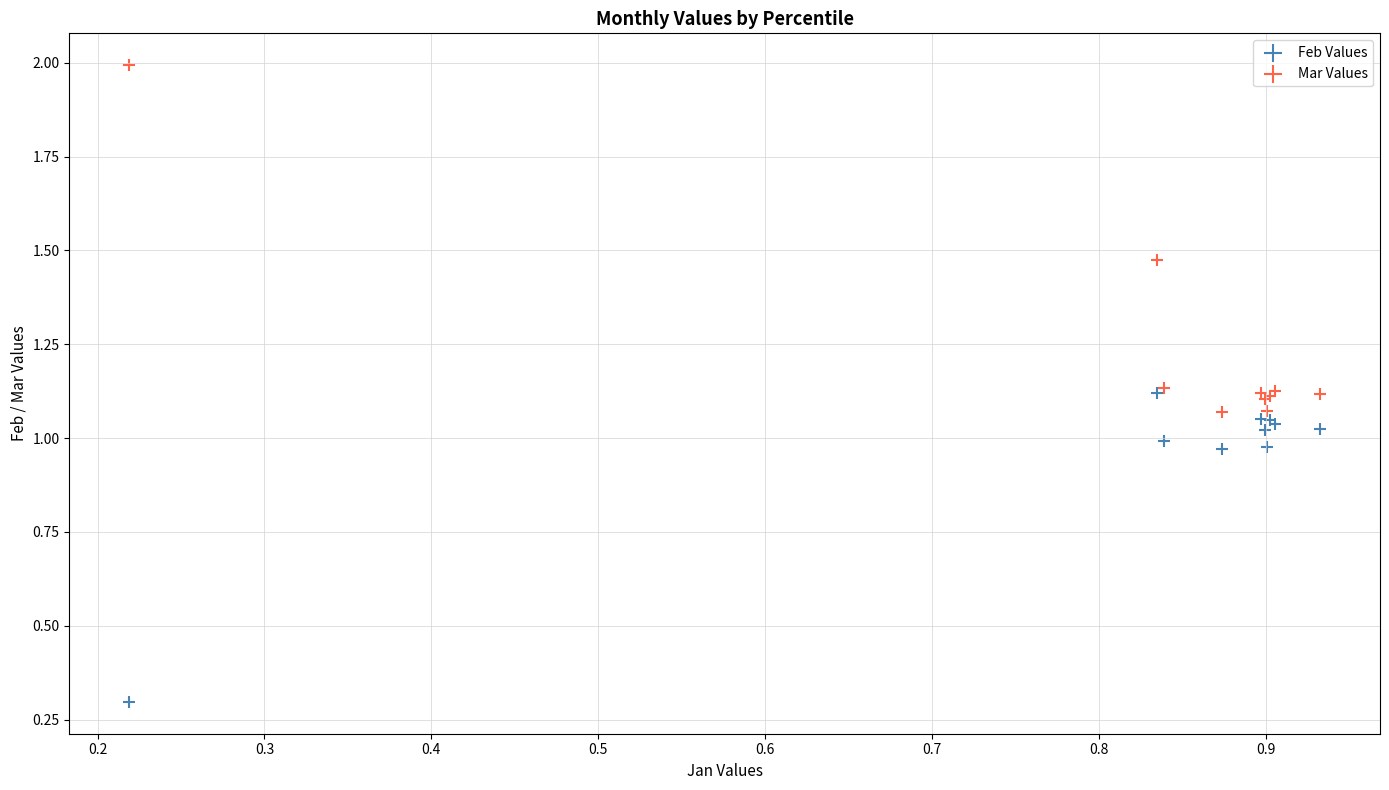

In the Feb Values series, what Y value is closest to 0?

0.3